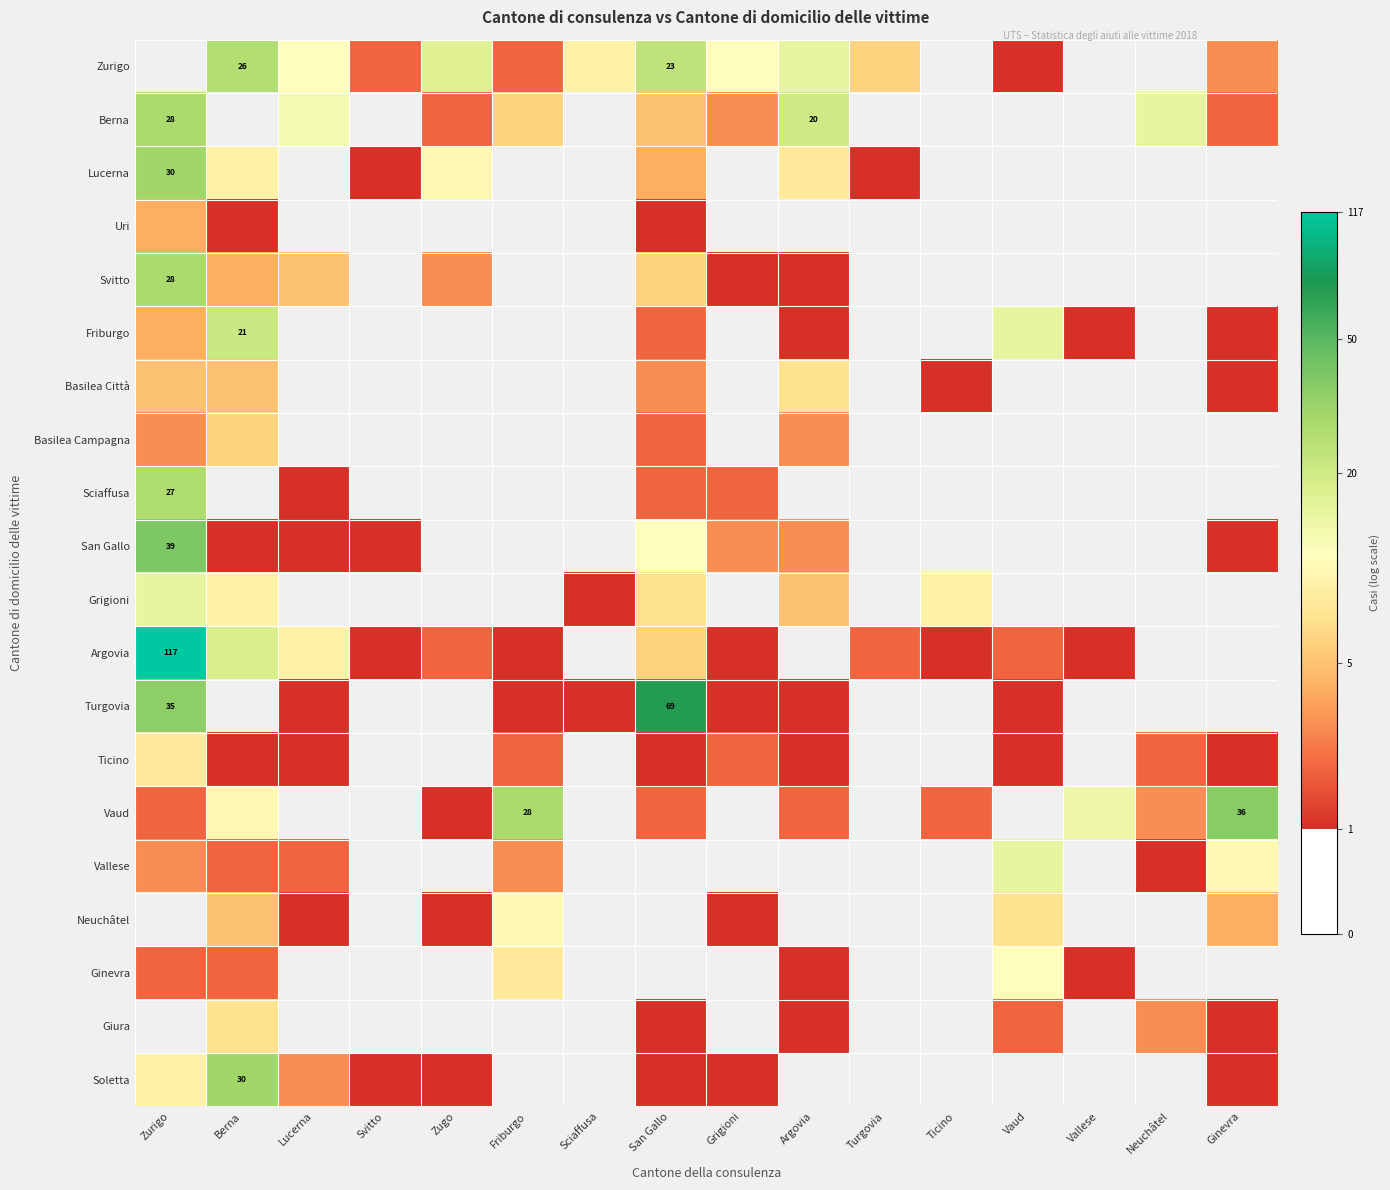

The value of Zurigo at Berna is 3.3. True or false?

True